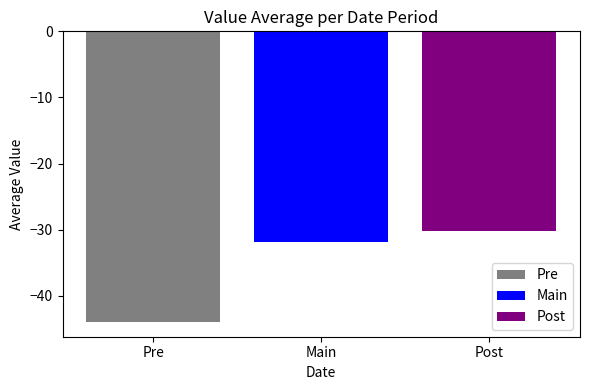

List the labels in order of Post value, largest first.

Main